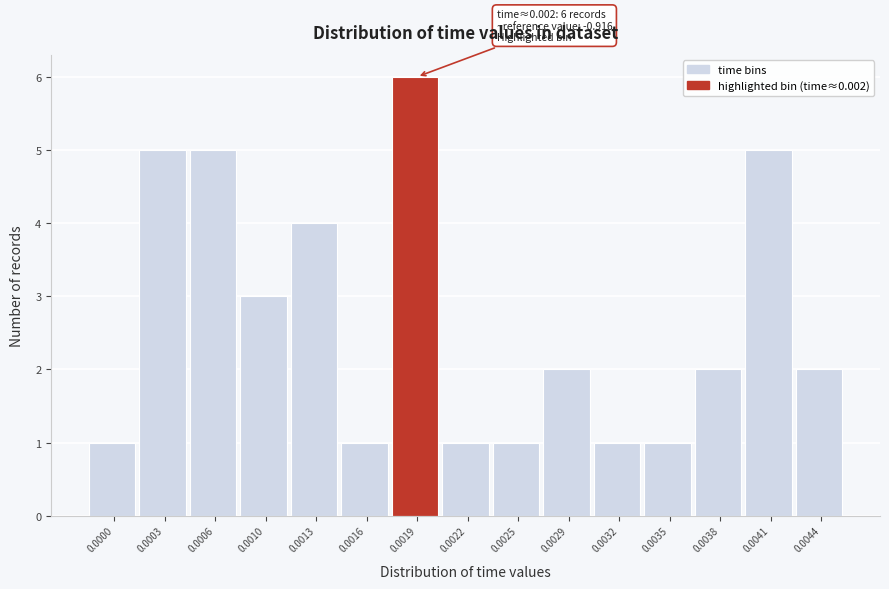

Reading right to left, what are all the values shown in this chart?

2	5	2	1	1	2	1	1	6	1	4	3	5	5	1